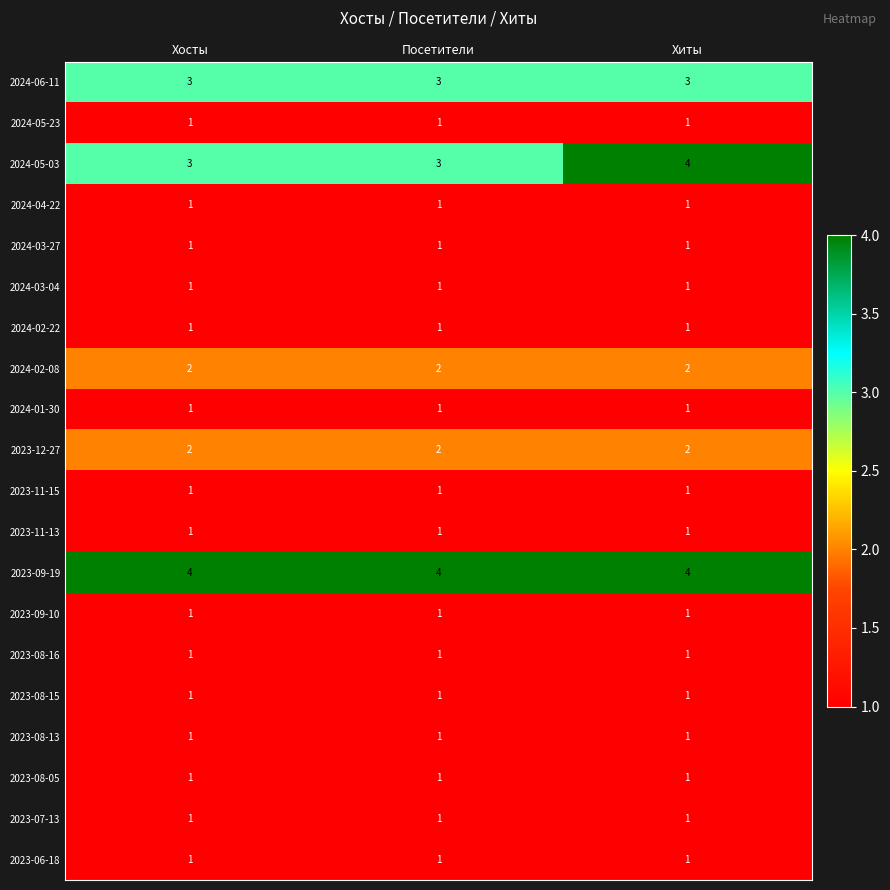

What is the maximum value shown in the chart?

4